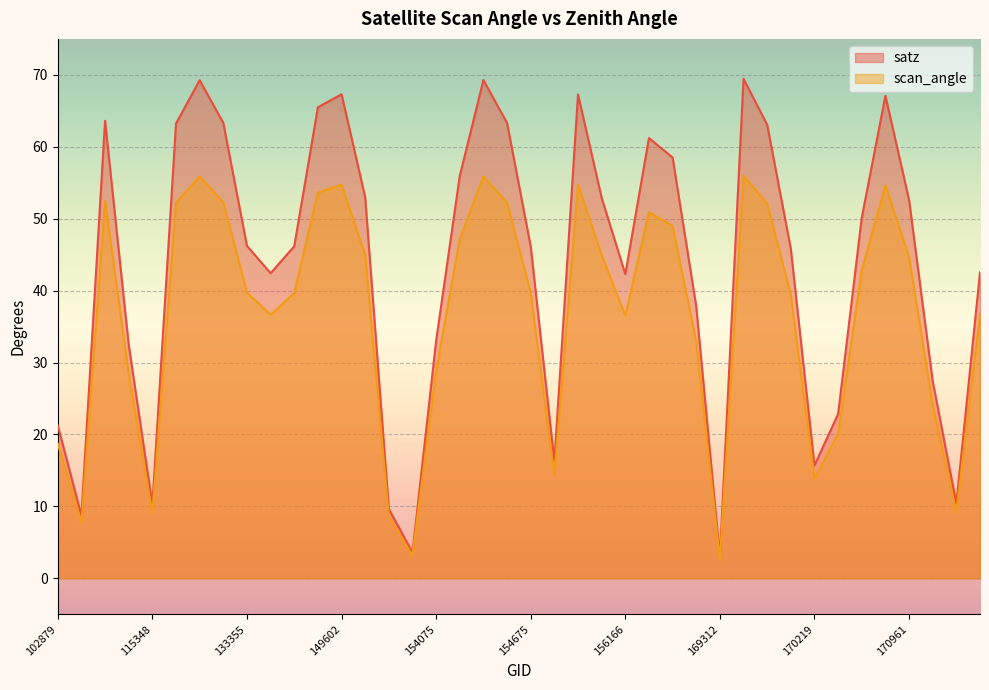

Reading right to left, extract all data points from this chart.

satz: 171504=42.5	171326=10.4	171145=27.4	170961=52.6	170780=67.1	170584=50.1	170401=22.9	170219=15.7	170044=45.8	169865=63.1	169852=69.5	169312=2.9	156725=37.8	156542=58.5	156351=61.2	156166=42.3	155626=52.9	155437=67.3	154877=16.3	154675=46.2	154476=63.3	154463=69.3	154271=56.0	154075=33.0	151094=3.6	150161=9.7	149787=53.0	149602=67.3	149591=65.5	148812=46.2	144085=42.4	133355=46.2	133173=63.3	133159=69.3	122129=63.2	115348=10.3	107613=32.5	104439=63.6	103484=8.7	102879=21.3
scan_angle: 171504=36.8	171326=9.2	171145=24.1	170961=44.7	170780=54.6	170584=42.8	170401=20.1	170219=13.8	170044=39.4	169865=52.1	169852=56.0	169312=2.6	156725=32.9	156542=49.0	156351=50.9	156166=36.5	155626=44.9	155437=54.7	154877=14.4	154675=39.7	154476=52.2	154463=55.9	154271=47.2	154075=28.9	151094=3.2	150161=8.5	149787=45.0	149602=54.7	149591=53.6	148812=39.7	144085=36.6	133355=39.7	133173=52.3	133159=55.9	122129=52.2	115348=9.1	107613=28.4	104439=52.5	103484=7.7	102879=18.7